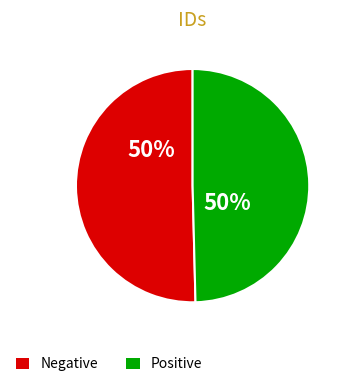

True or false: ტრიფონ ინასარიძე accounts for 1% of the total.

False